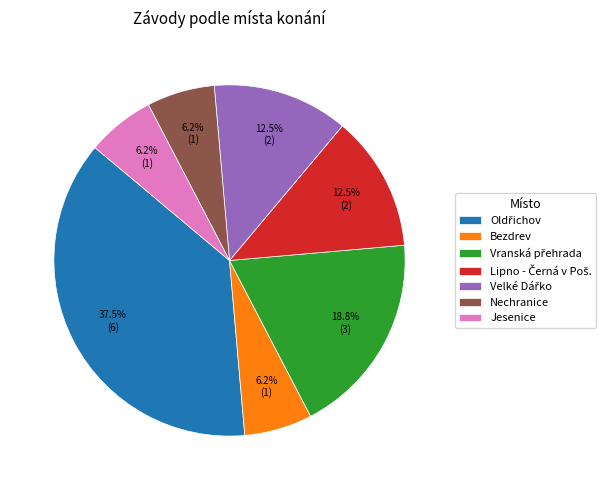

Does any single category account for the majority?

No